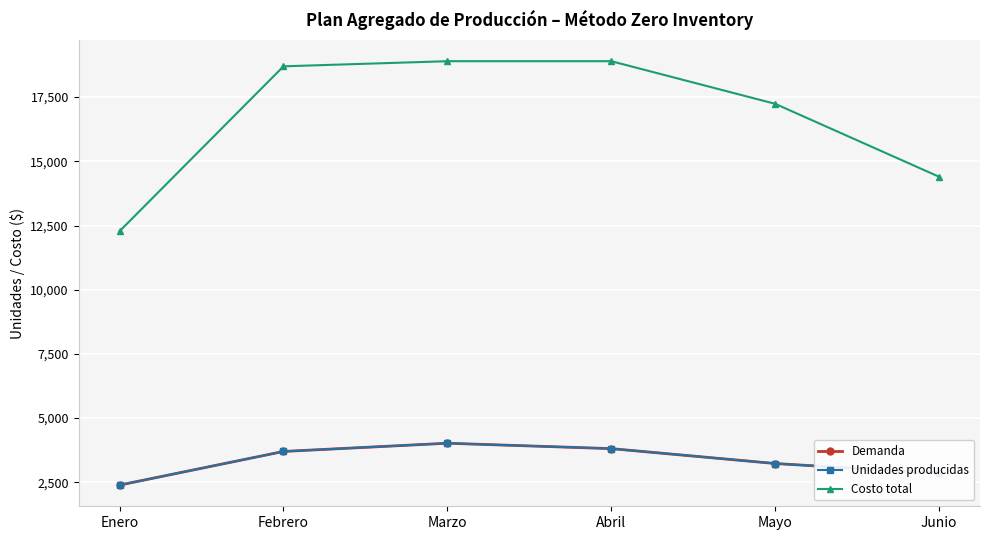

Does the chart have visible grid lines?

Yes